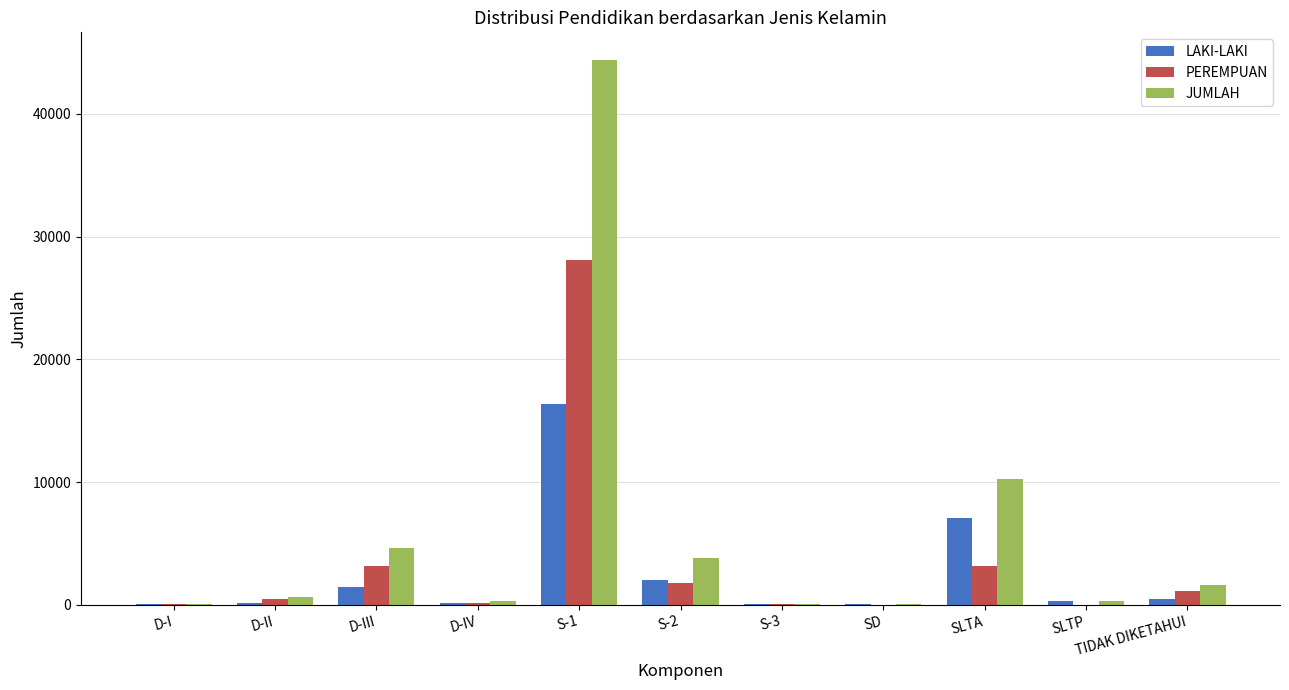

Where is JUMLAH nearest to the value 22250?

SLTA